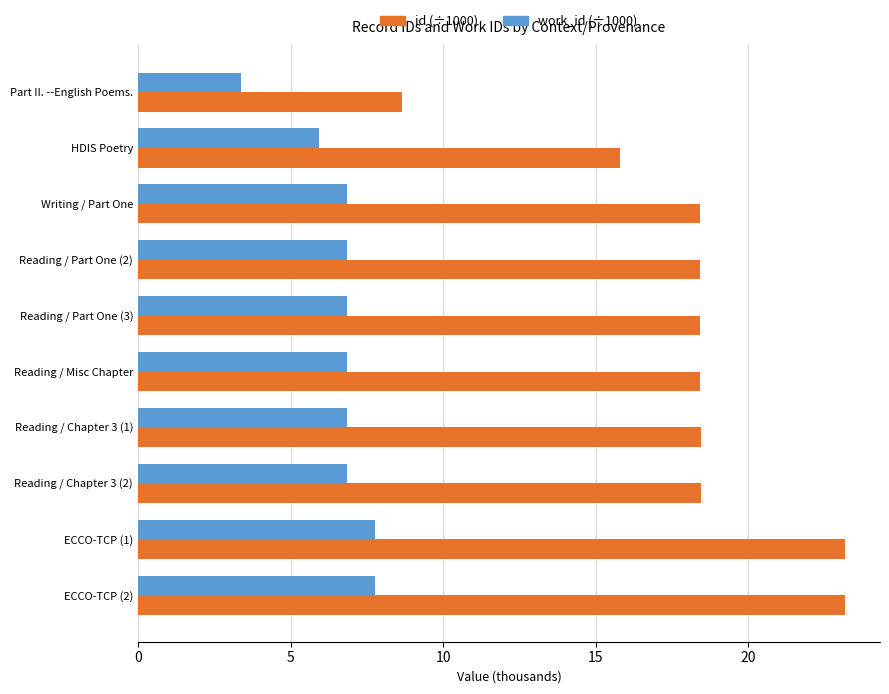

At how many categories does at least one series exceed 8?

10